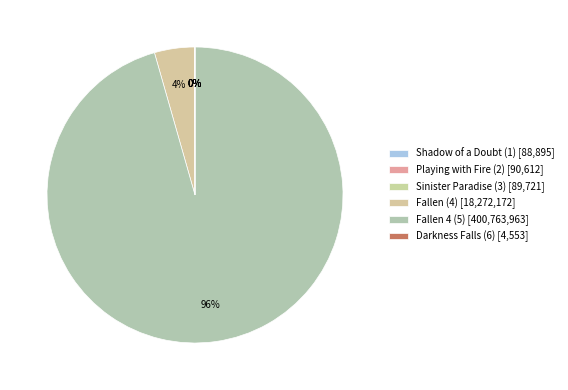

How many segments does this pie chart have?

6